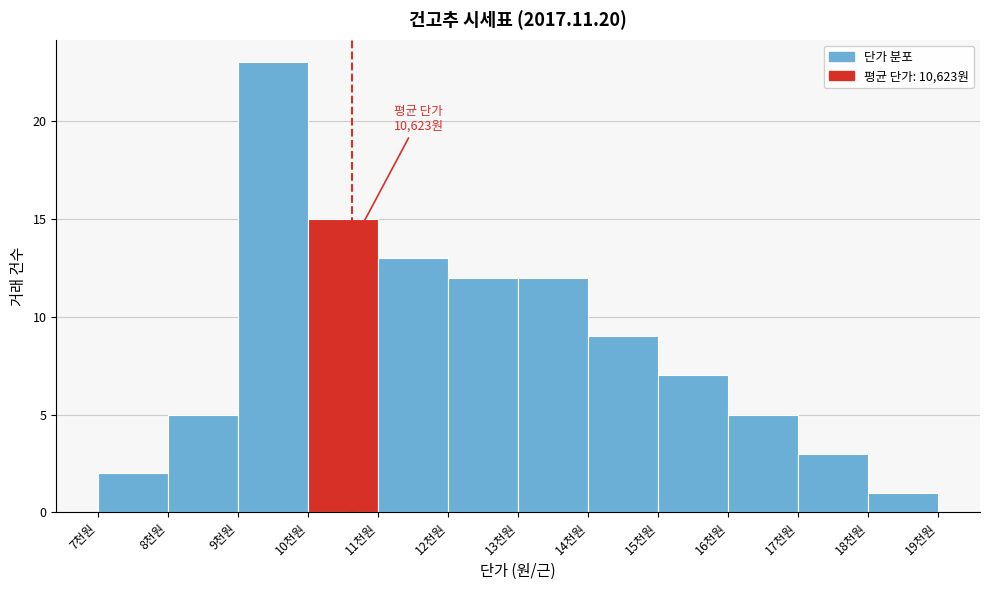

Reading left to right, what are all the values shown in this chart?

7천원=2	8천원=5	9천원=23	10천원=15	11천원=13	12천원=12	13천원=12	14천원=9	15천원=7	16천원=5	17천원=3	18천원=1